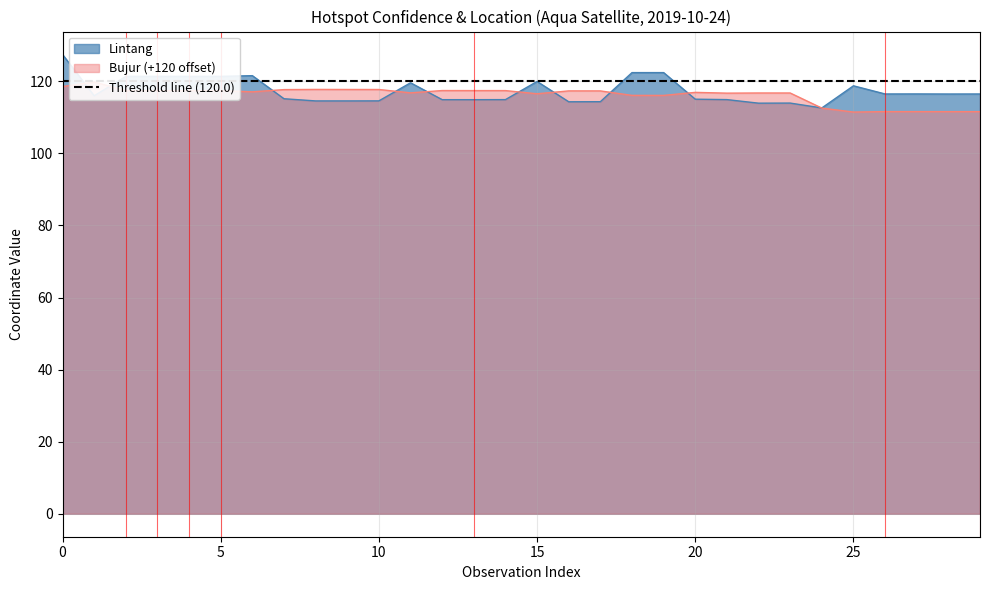

Is it true that Lintang equals 120.0 at 15?

True